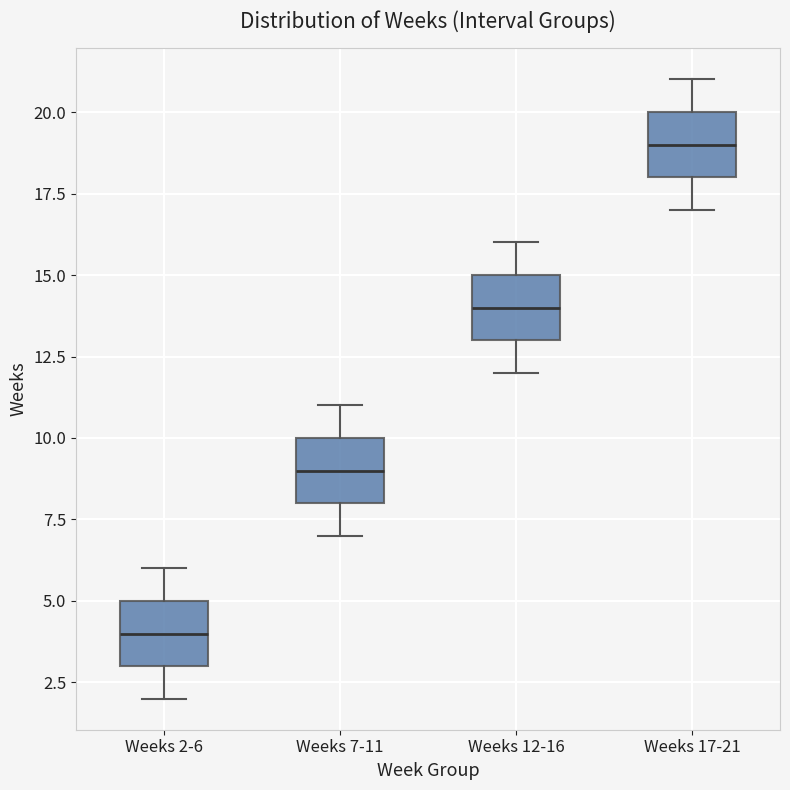

Reading left to right, read every box against the y-axis: the position of its median line, the range the box covers, and the ends of its whiskers. The values are not printed on the chart, so give them approximately, as read against the axis.

Weeks 2-6: median 4, box 3 to 5, whiskers 2 to 6
Weeks 7-11: median 9, box 8 to 10, whiskers 7 to 11
Weeks 12-16: median 14, box 13 to 15, whiskers 12 to 16
Weeks 17-21: median 19, box 18 to 20, whiskers 17 to 21